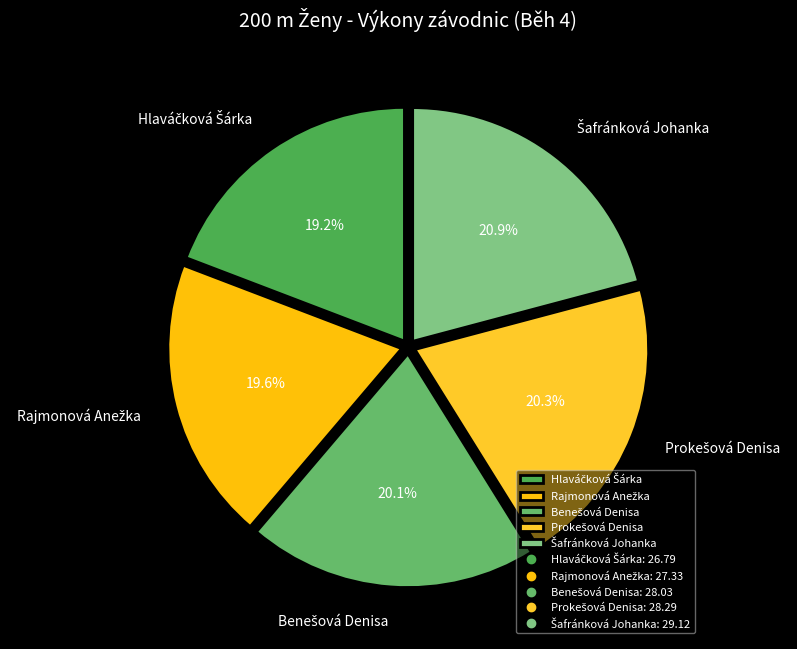

Is there a majority slice in this chart?

No